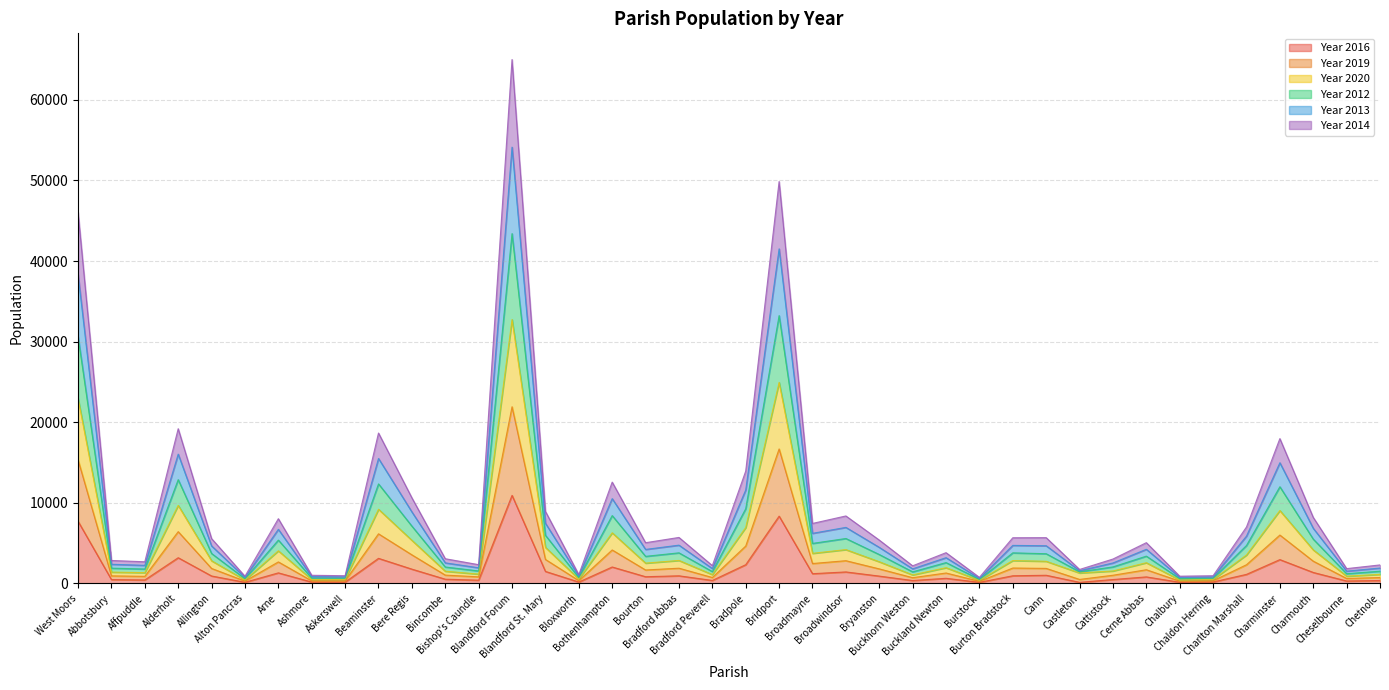

True or false: Year 2016 and Year 2019 cross at least once.

False